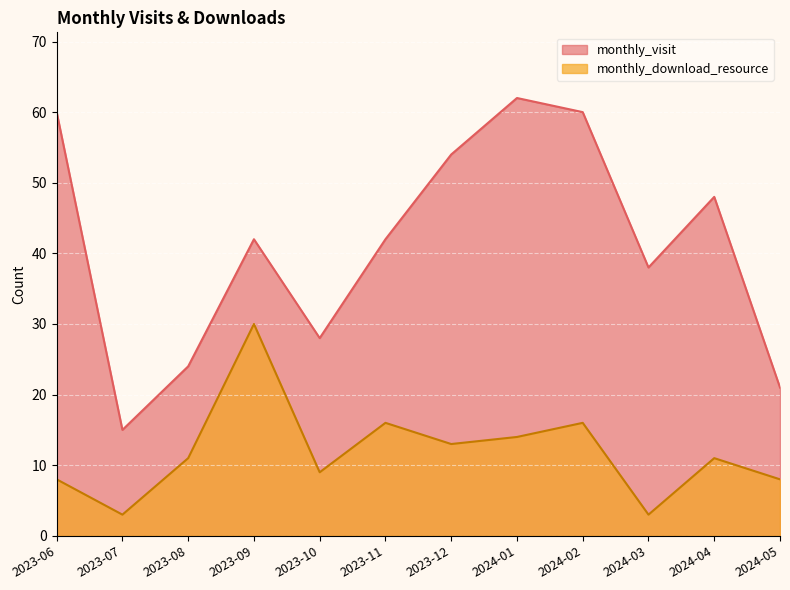

Which series has the largest total across all categories?

monthly_visit